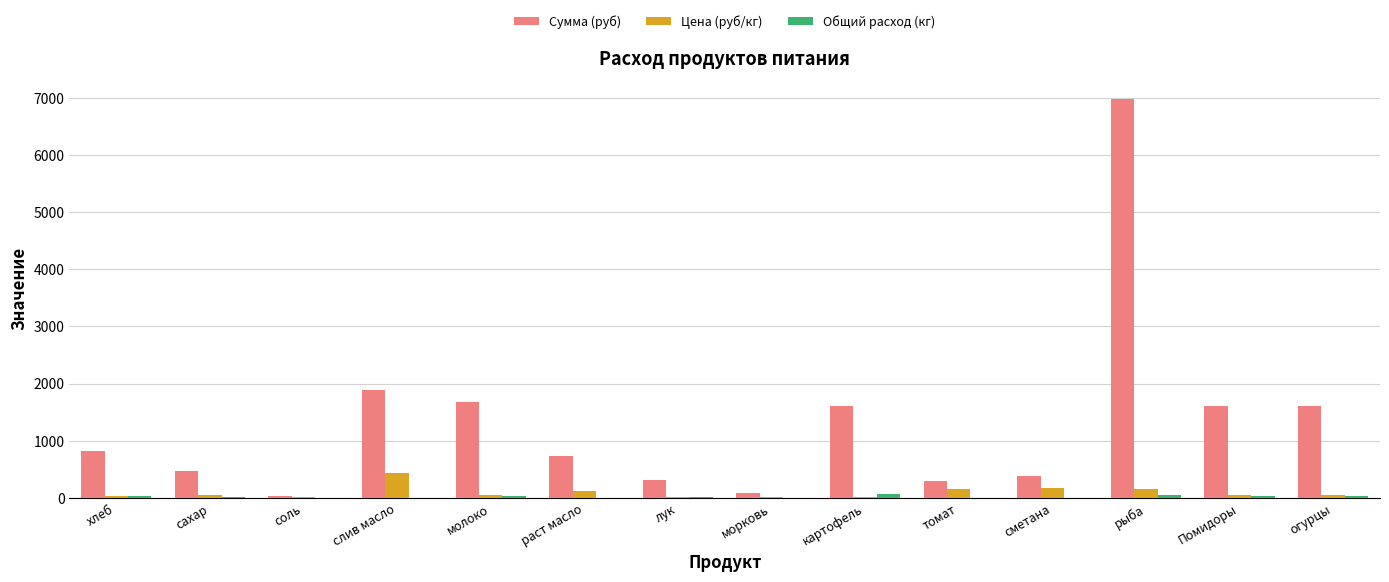

At which category is the sum across all series the highest?

рыба